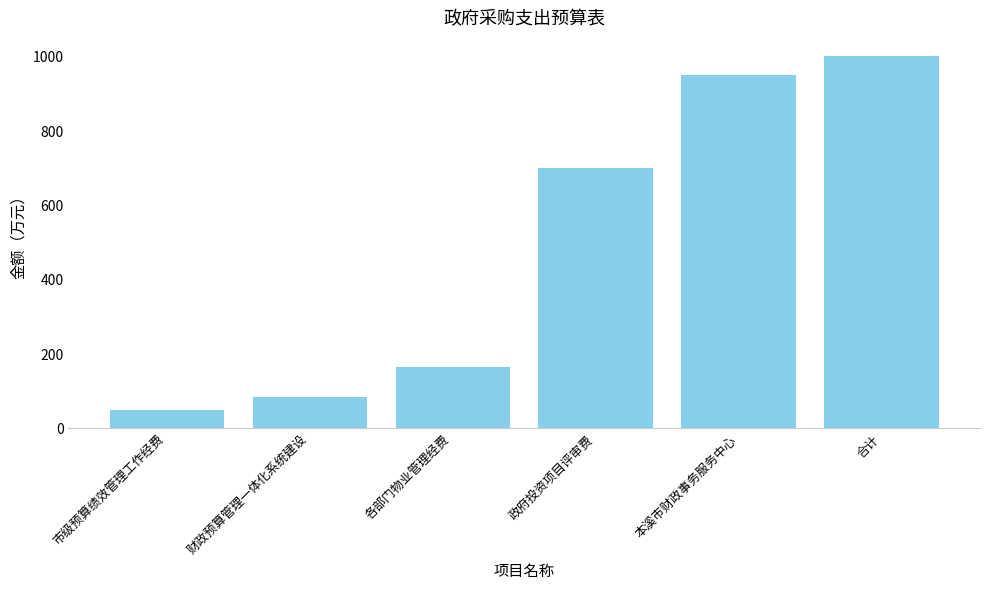

Reading left to right, extract all data points from this chart.

市级预算绩效管理工作经费=50.0	财政预算管理一体化系统建设=84.8	各部门物业管理经费=166.2	政府投资项目评审费=700.0	本溪市财政事务服务中心=951.0	合计=1001.0